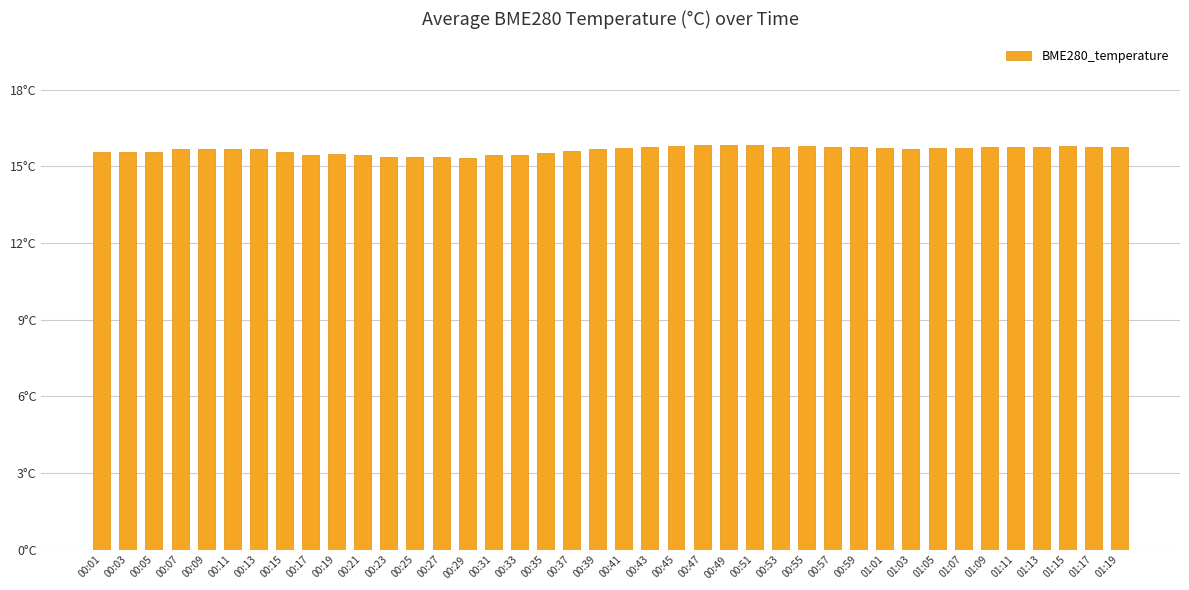

What is the ratio of the value at 01:03 to the value at 00:13?

1.0